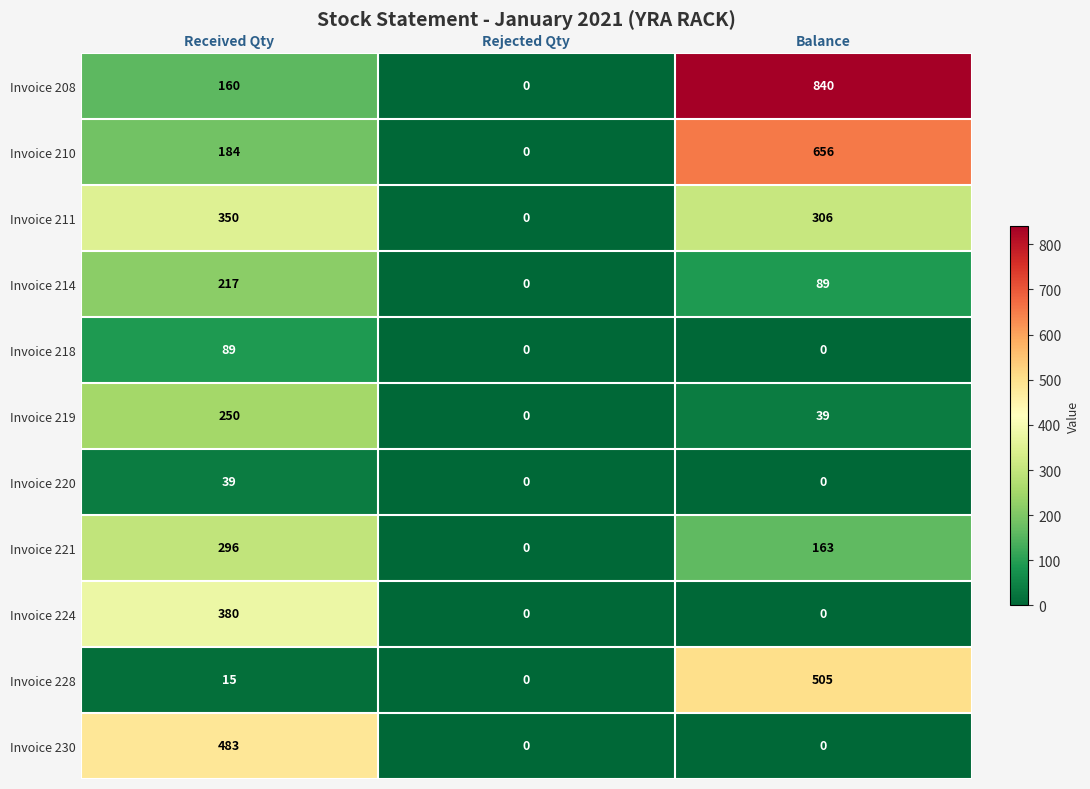

List the labels in order of Invoice 221 value, smallest first.

Rejected Qty, Balance, Received Qty